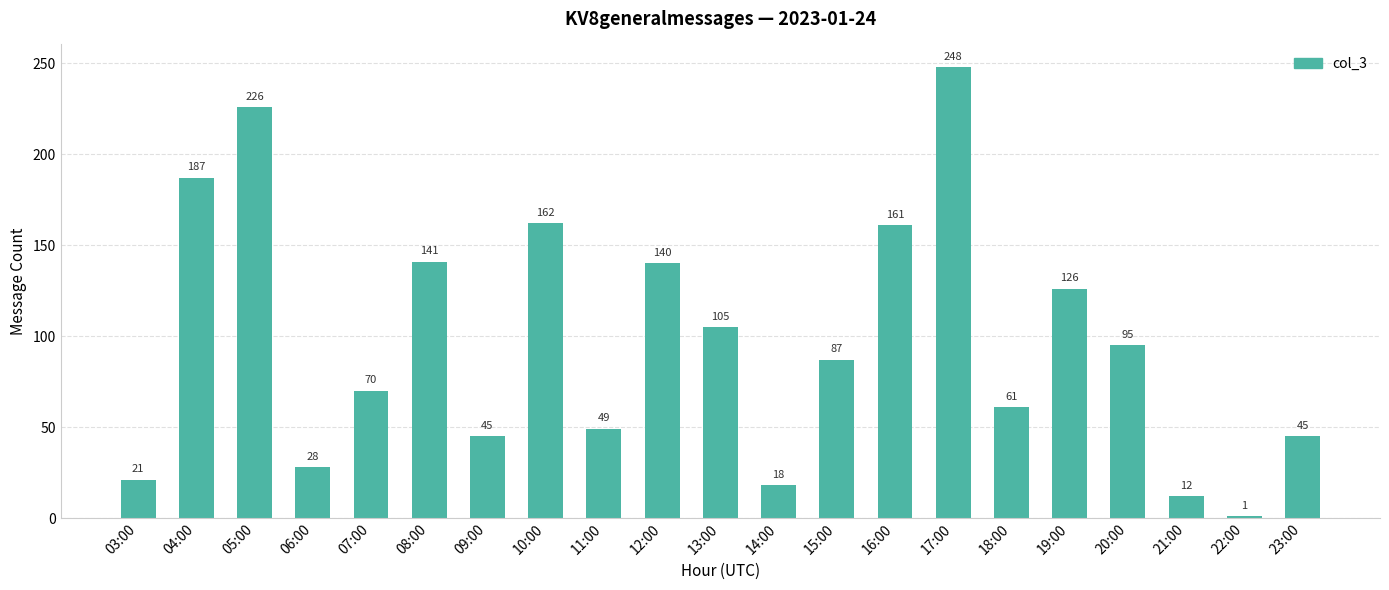

At which label is the value closest to 124?

19:00